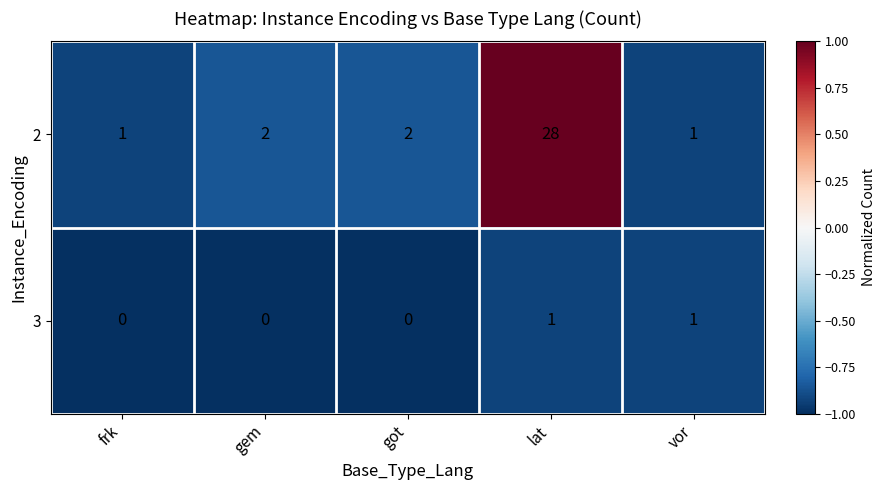

Rank the series by their maximum value, from lowest to highest.

3, 2